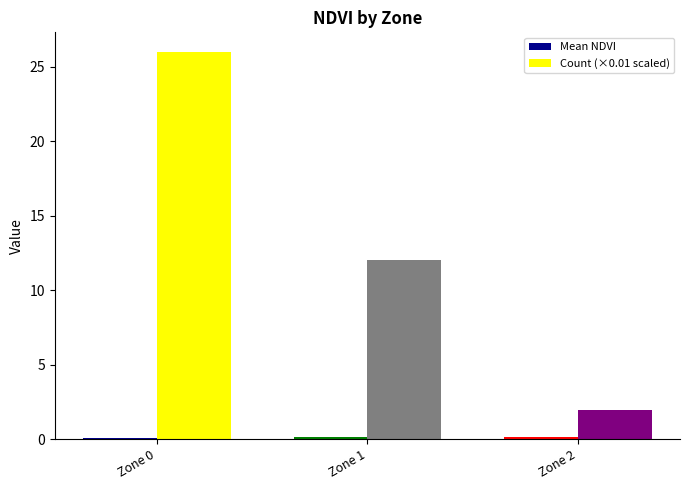

Which series has the largest range (max minus min)?

Count (×0.01 scaled)